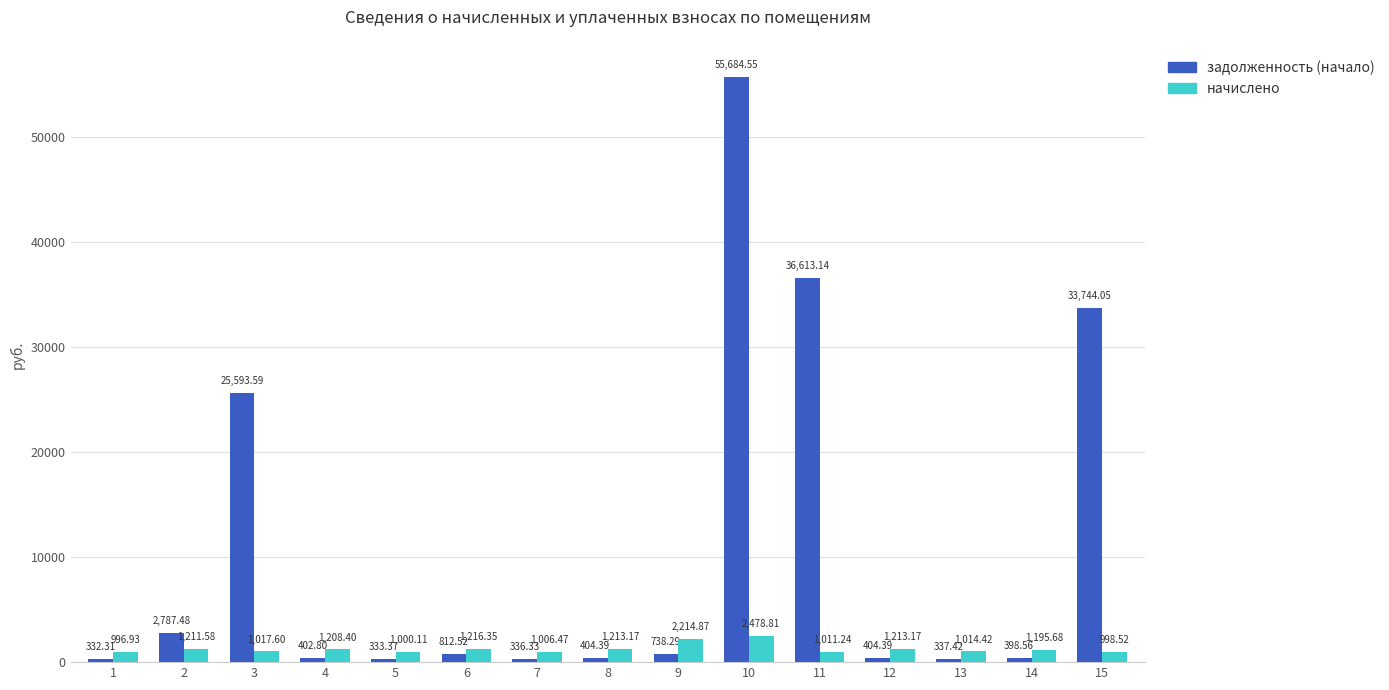

Which series changed the most between 7 and 15?

задолженность (начало)